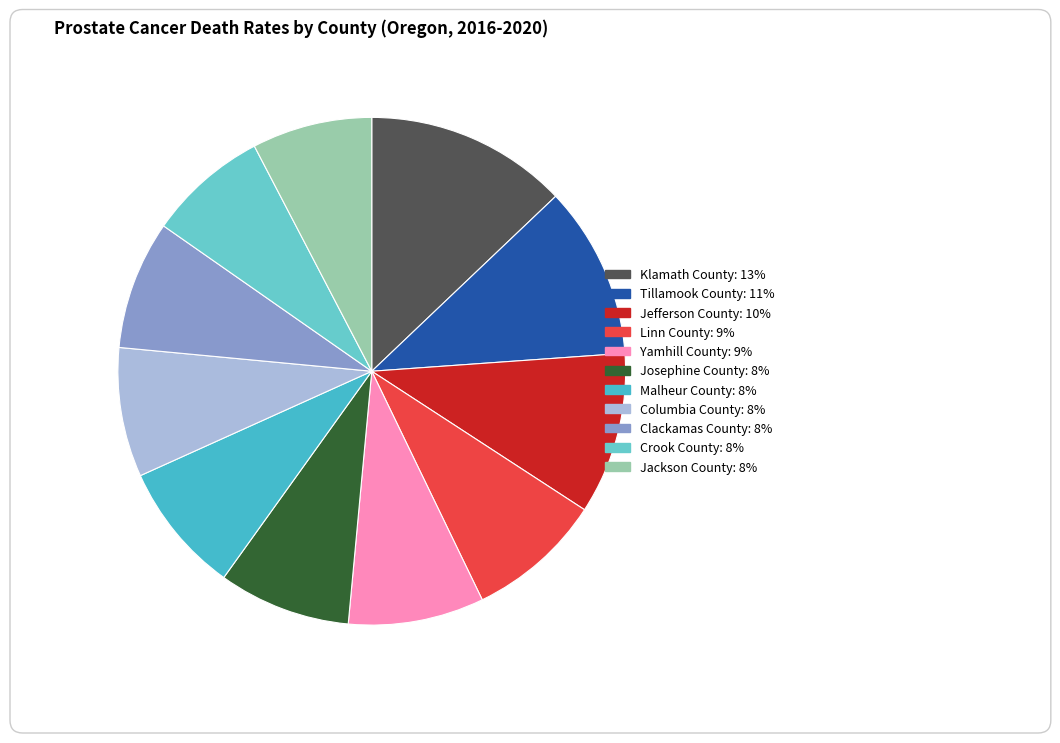

How many slices are in this pie chart?

11